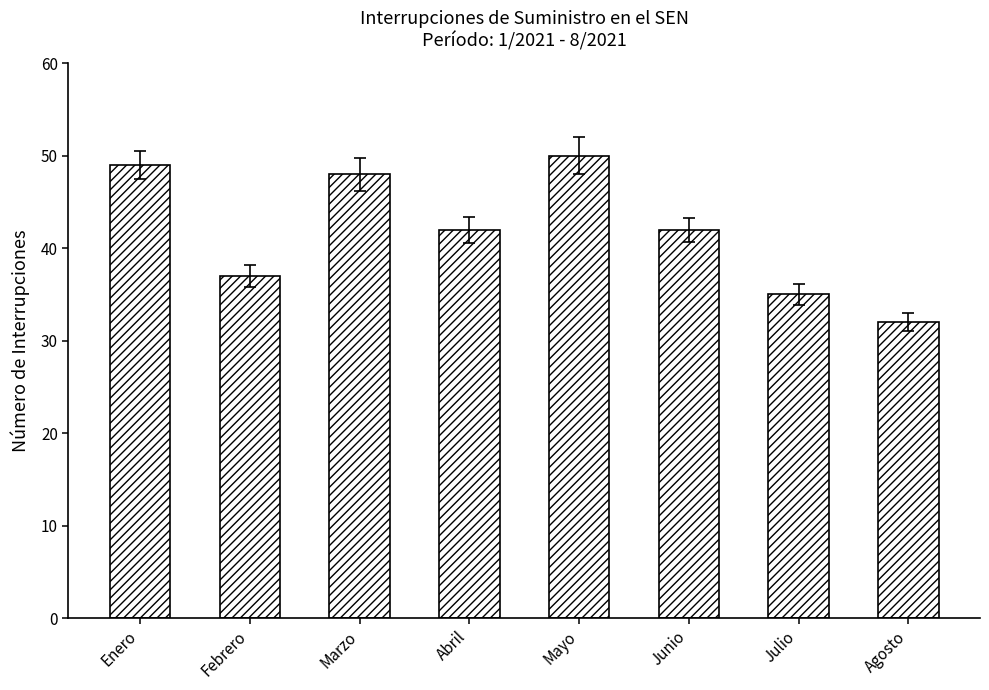

What is the smallest value displayed?

32